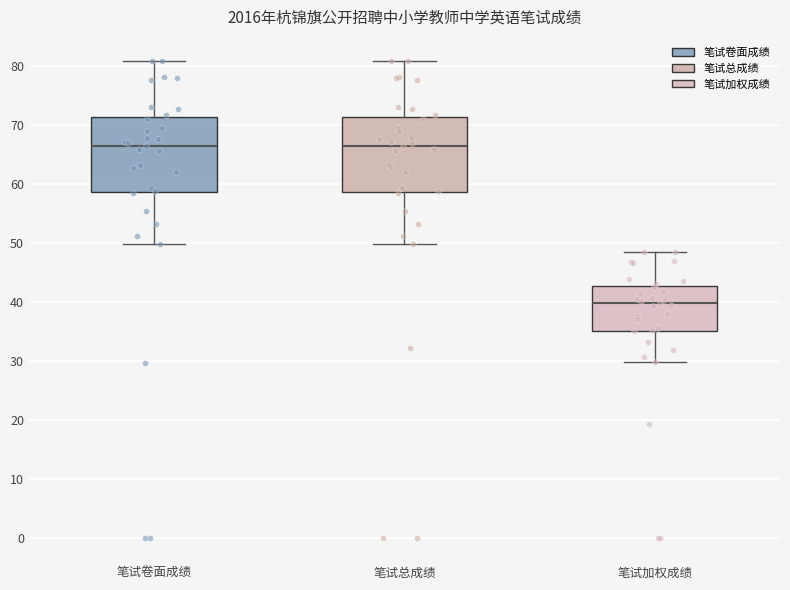

Reading left to right, transcribe this box plot: for each box, give where its median line is, the range the box spans, and where its two whiskers end, as read against the y-axis. The values are not printed on the chart, so give them approximately, as read against the axis.

笔试卷面成绩: median 66, box 59 to 71, whiskers 50 to 81
笔试总成绩: median 66, box 59 to 71, whiskers 50 to 81
笔试加权成绩: median 40, box 35 to 43, whiskers 30 to 49